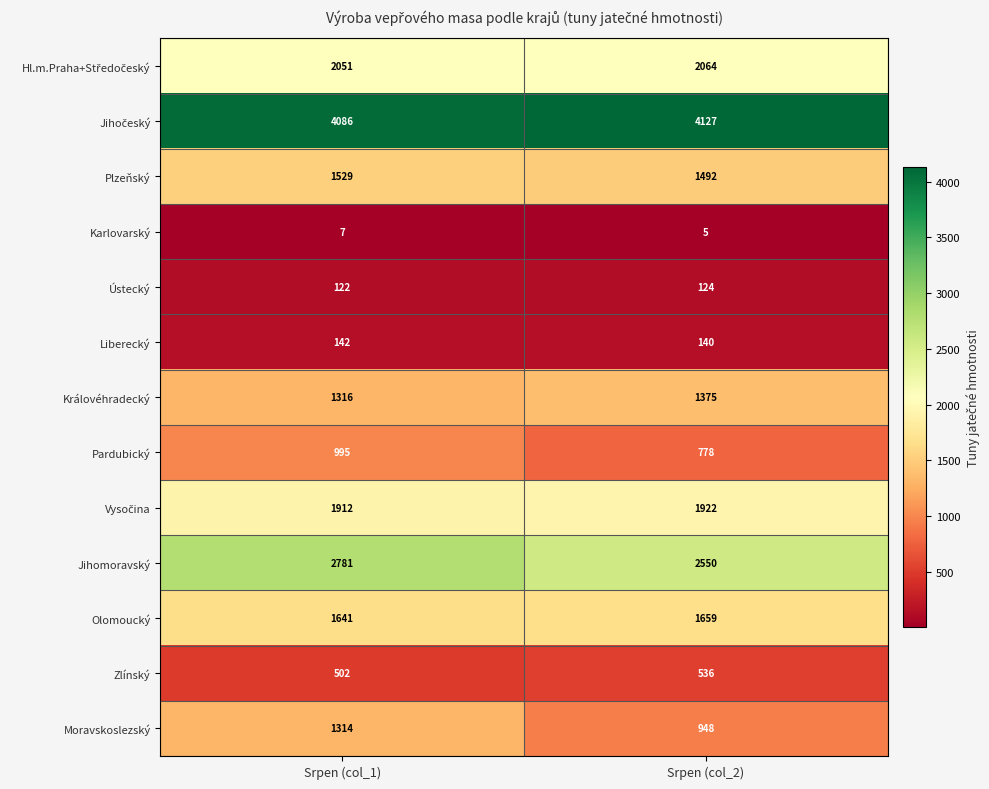

What is the sum of the Zlínský values at Srpen (col_2) and Srpen (col_1)?

1038